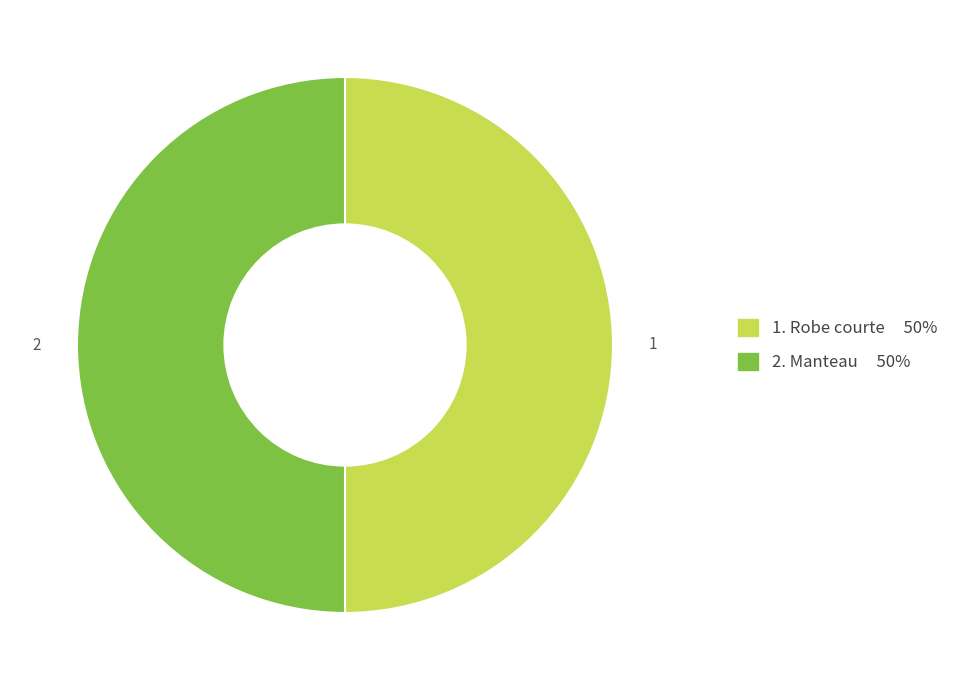

How many slices are in this pie chart?

2